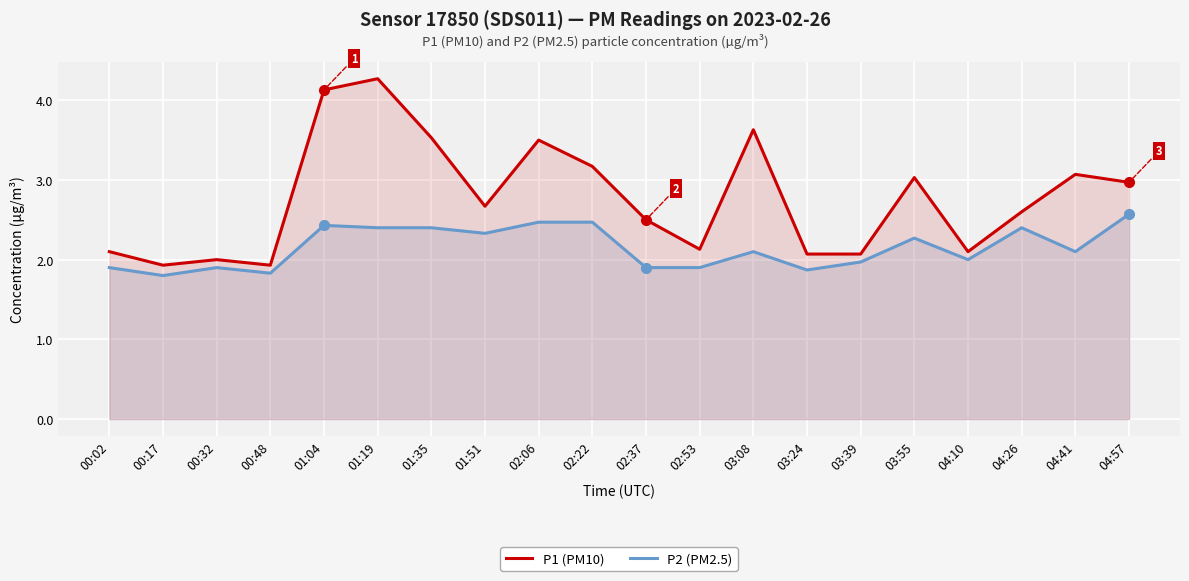

Between 04:57 and 04:26, which is larger?

04:57